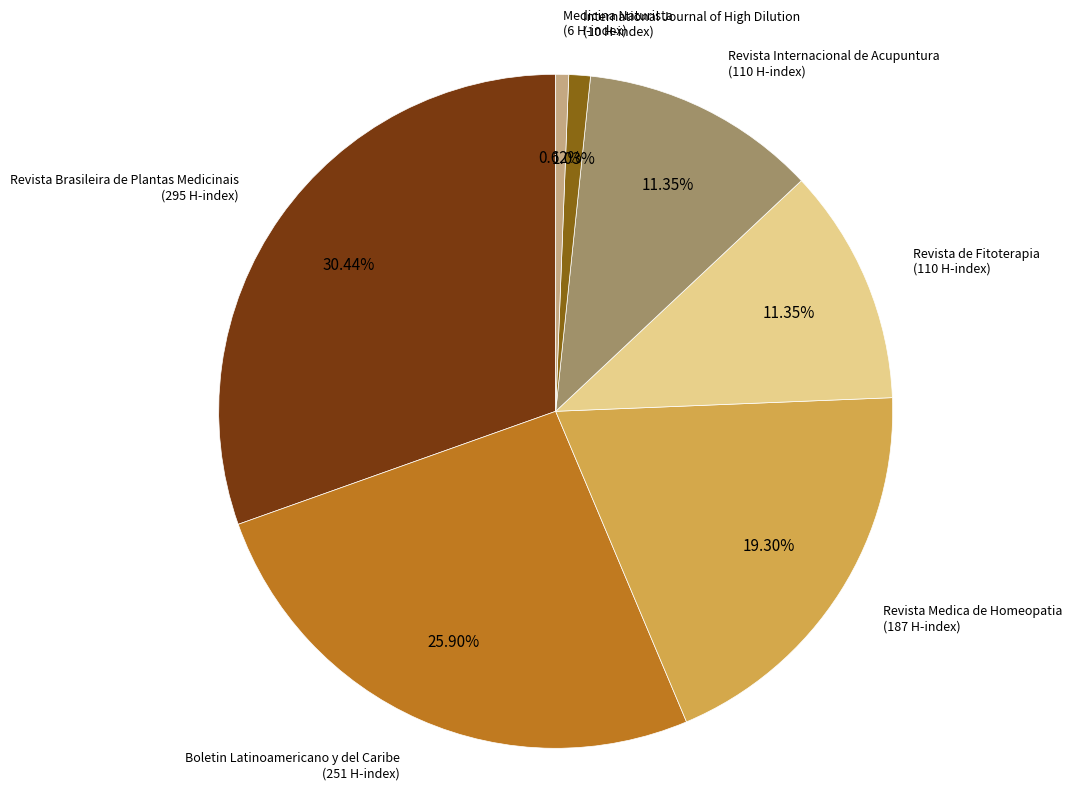

Does any single category account for the majority?

No